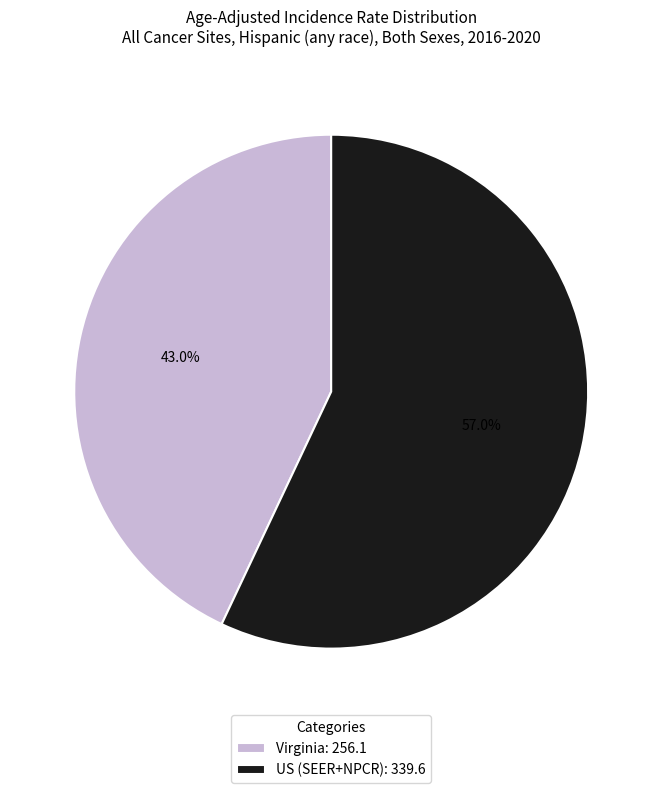

Which has a higher value, Virginia or US (SEER+NPCR)?

US (SEER+NPCR)